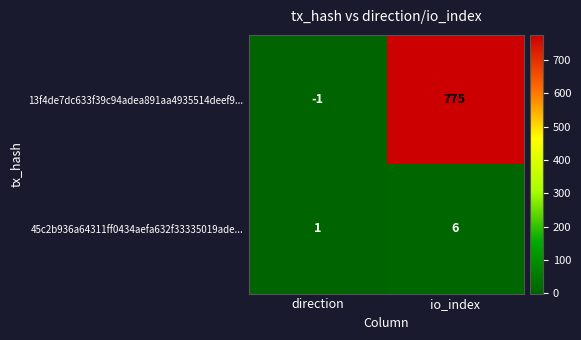

List the series in order of their overall mean, highest first.

13f4de7dc633f39c94adea891aa4935514deef9..., 45c2b936a64311ff0434aefa632f33335019ade...